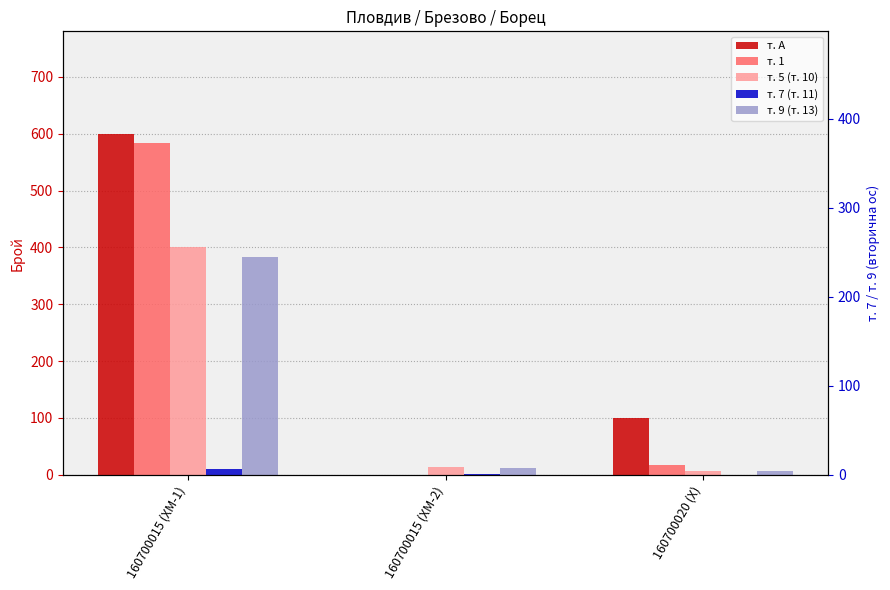

Count the т. А values in the range 0 to 600.

3